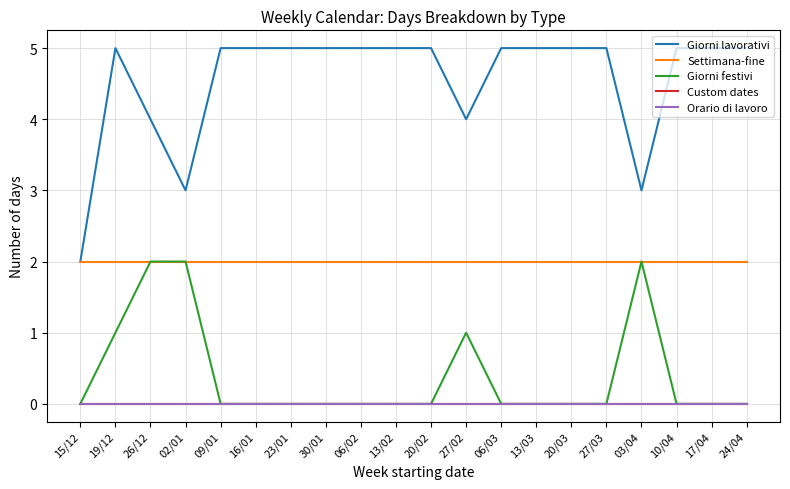

In Giorni lavorativi, how many points are lower than both neighbors (excluding endpoints)?

3